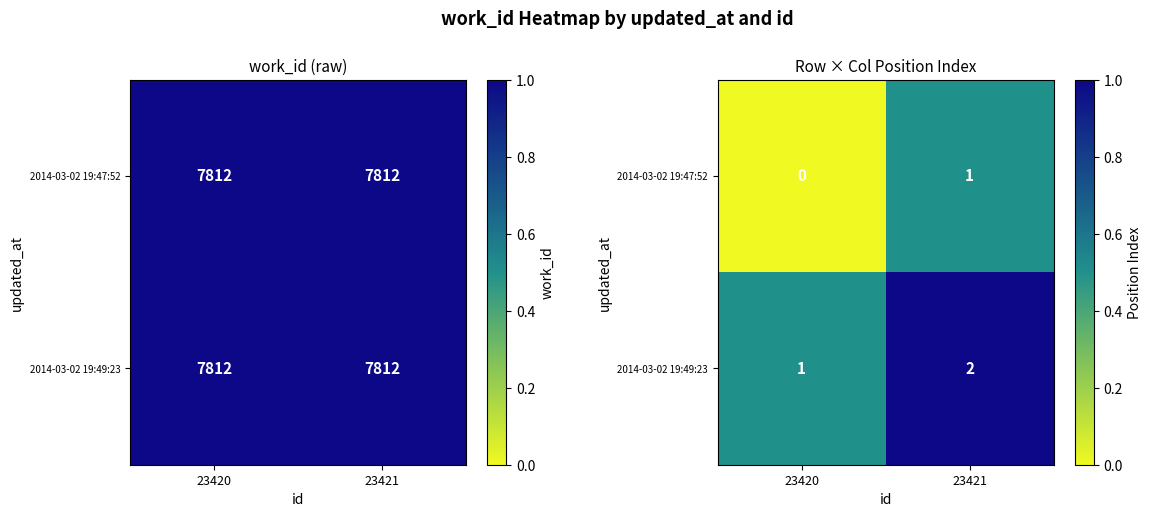

Count the 2014-03-02 19:47:52 values in the range 0 to 1.

2